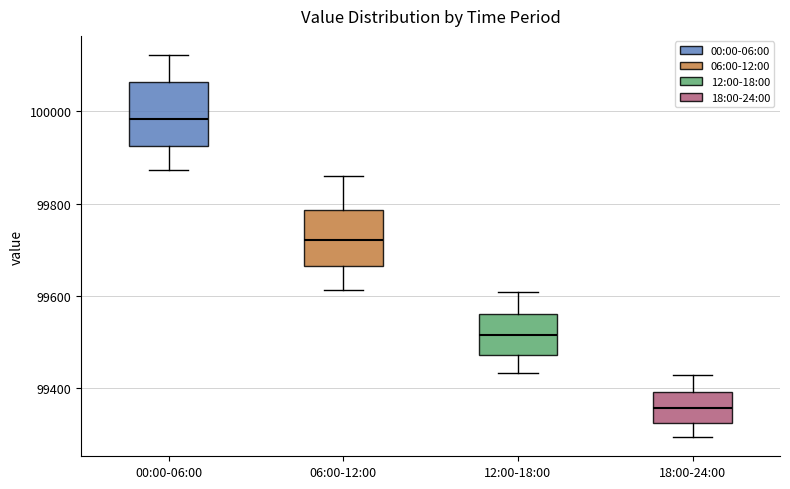

Which box's median line is the highest?

00:00-06:00